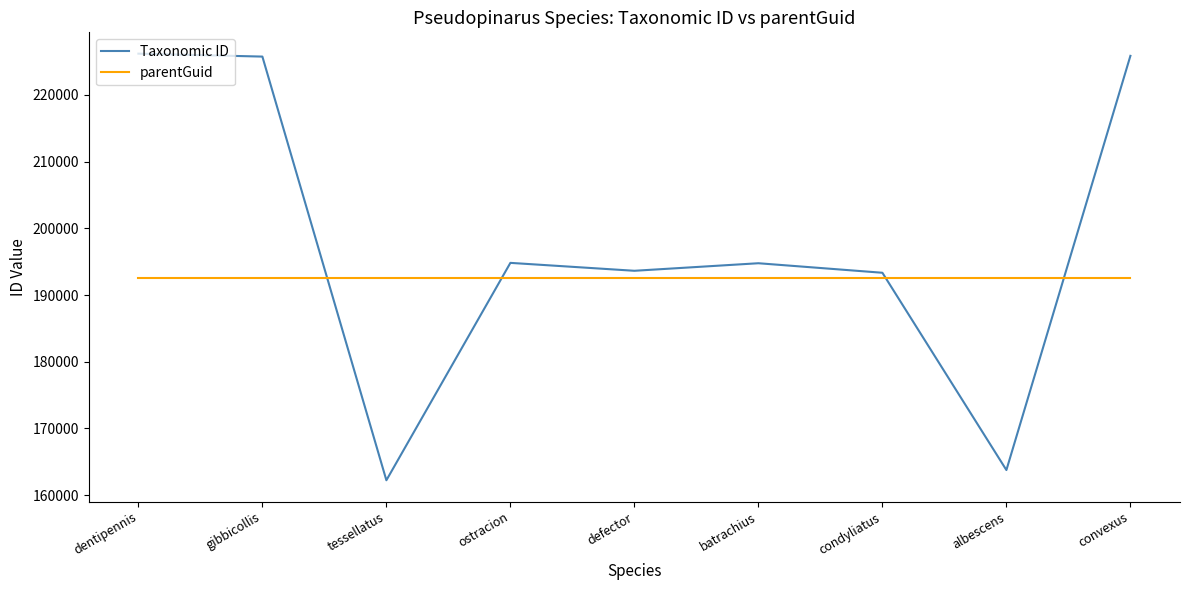

Which series has the largest total across all categories?

Taxonomic ID